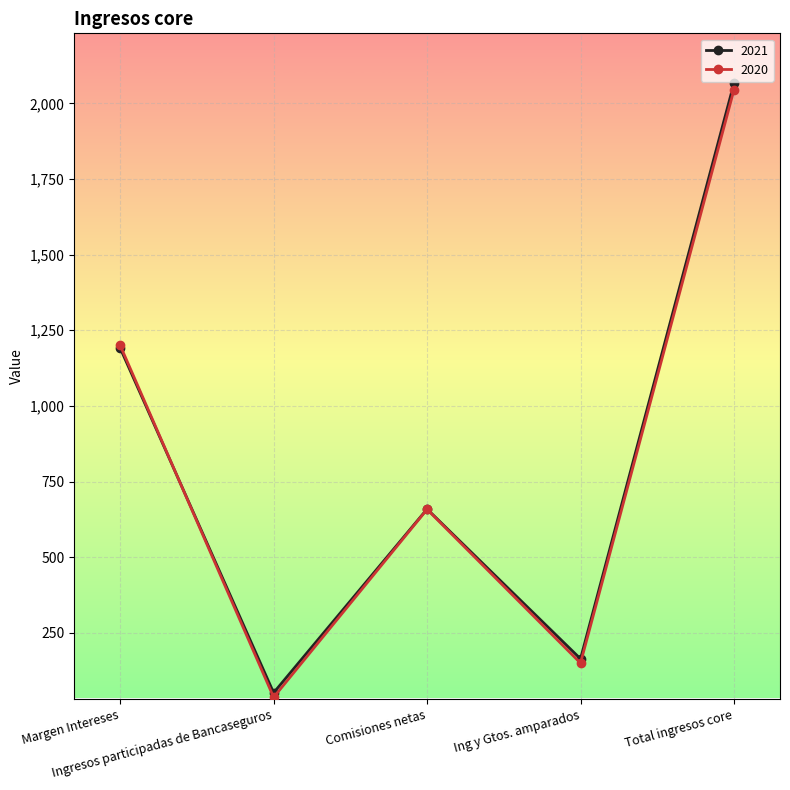

The 2020 series shows 1056 at Comisiones netas. True or false?

False